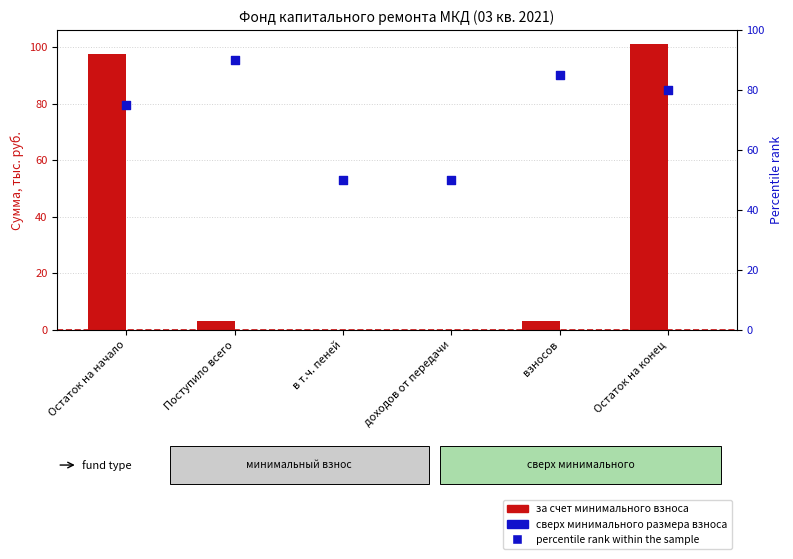

What are all the series names shown in the legend?

за счет минимального взноса, сверх минимального размера взноса, percentile rank within the sample